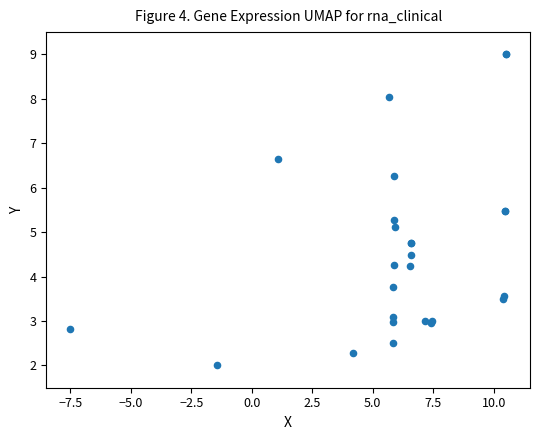

What Y value in the scatter plot is closest to 5?

5.1